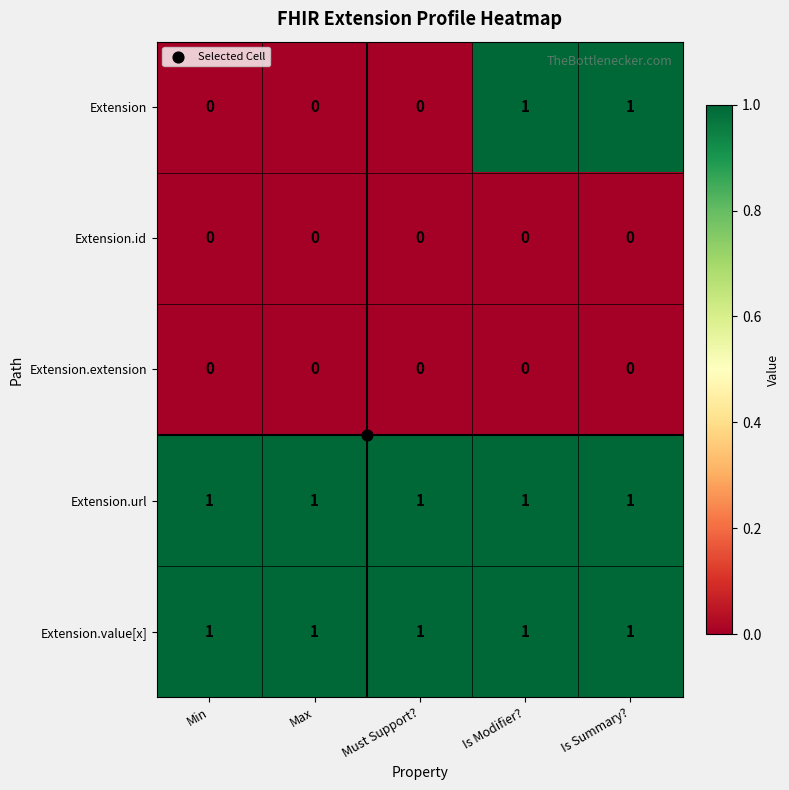

Which series changed the most between Must Support? and Is Summary??

Extension